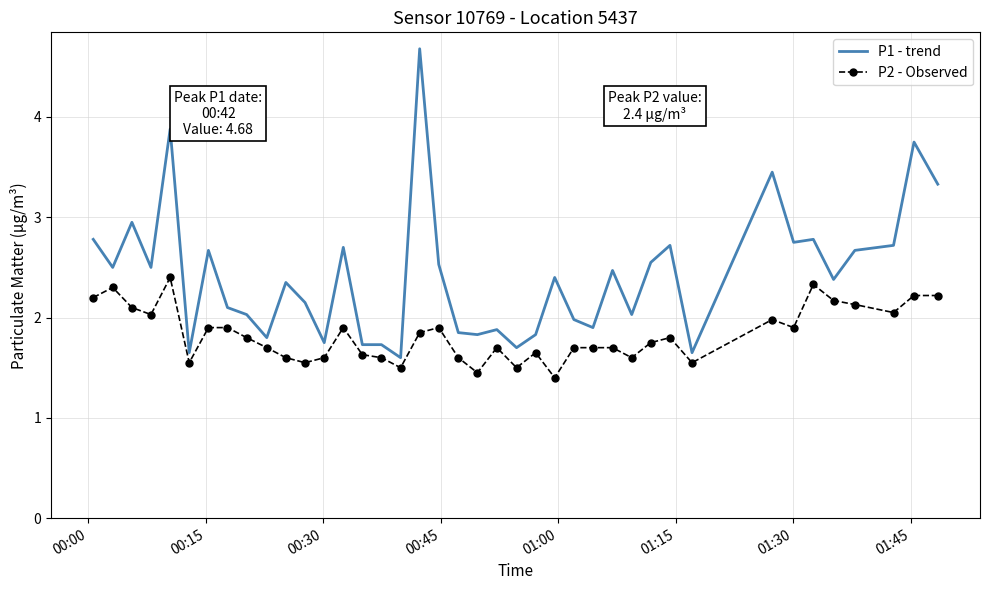

True or false: P2 - Observed has more than 2 interior local peaks.

True